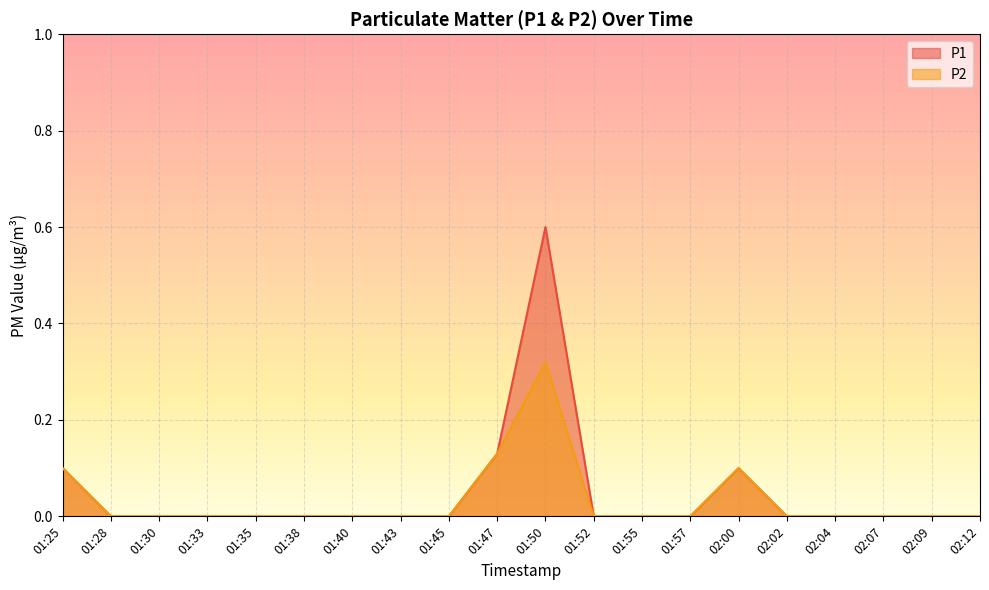

Which label corresponds to the largest value in the chart?

01:50